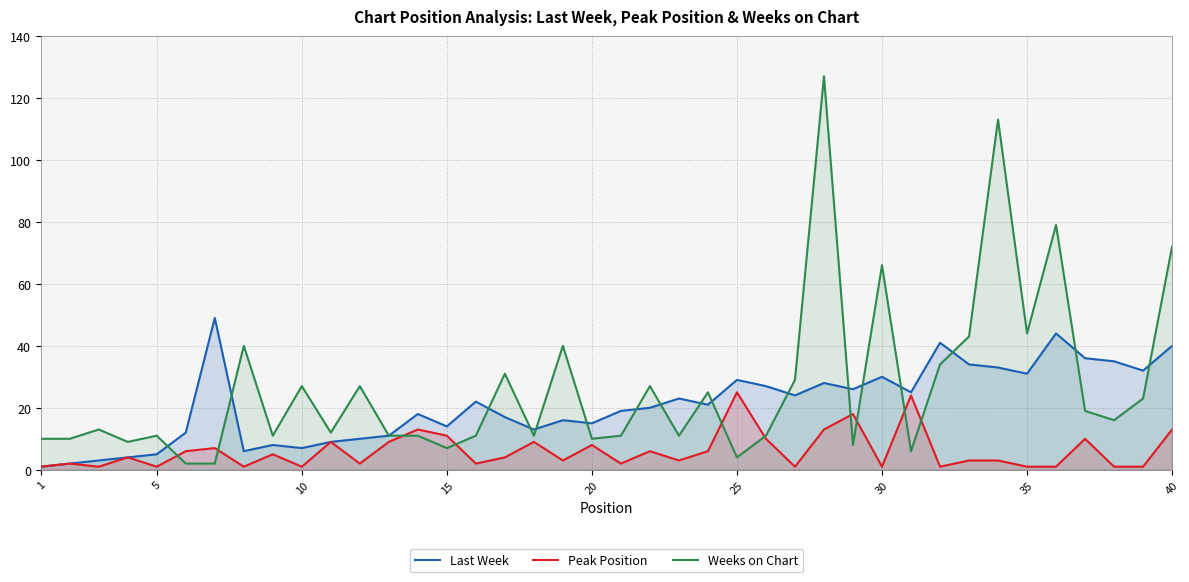

The Weeks on Chart series shows 33 at 40. True or false?

False